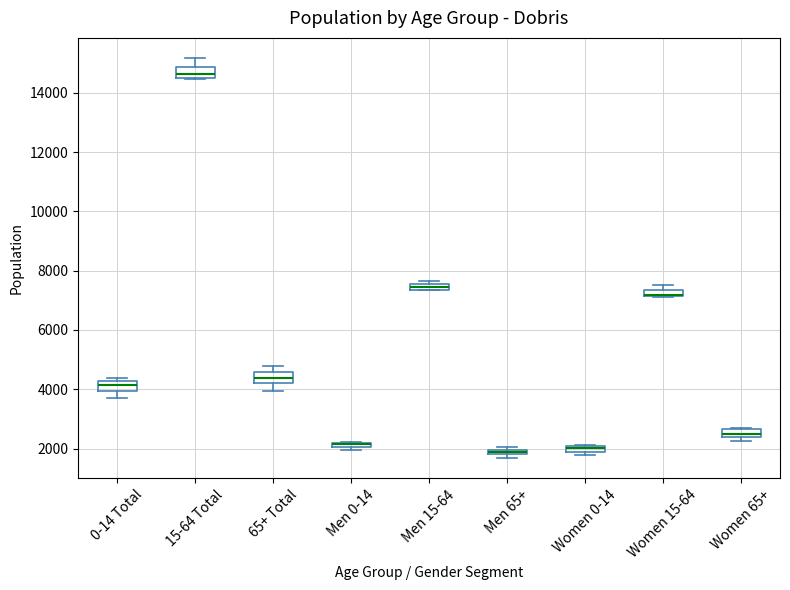

Where is the lower edge of the box for Men 15-64 on the y-axis? The values are not printed on the chart, so give them approximately, as read against the axis.

7400